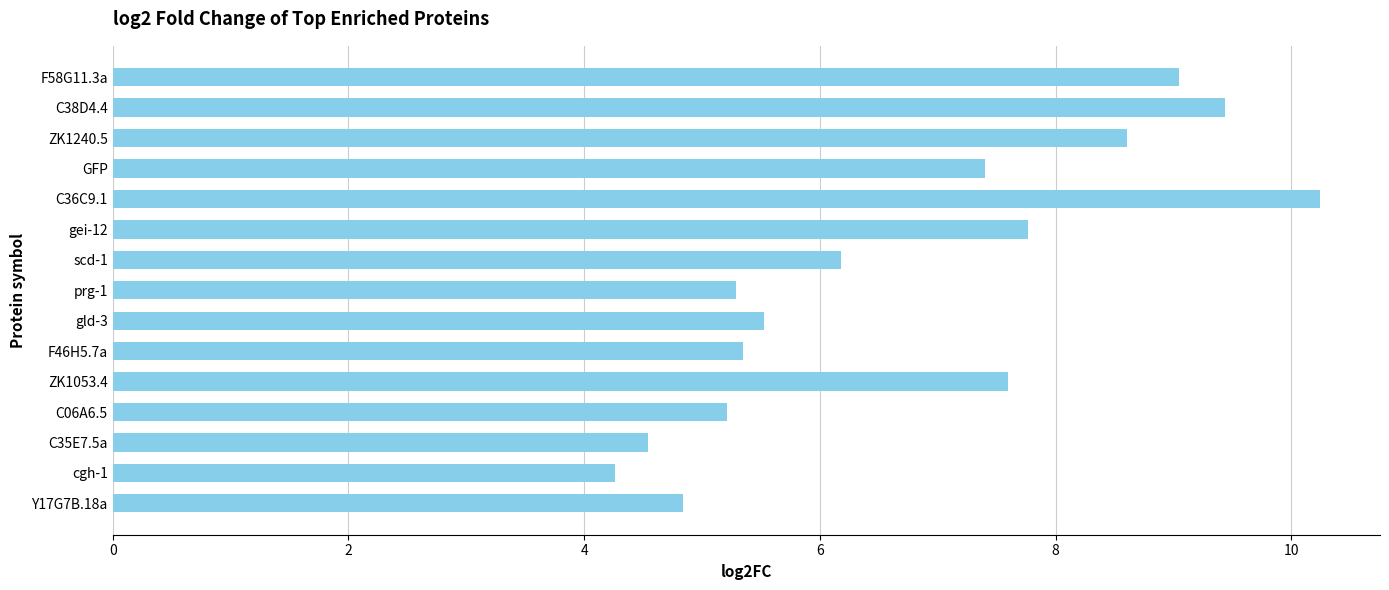

The chart shows a value of 9.6 at F46H5.7a. True or false?

False